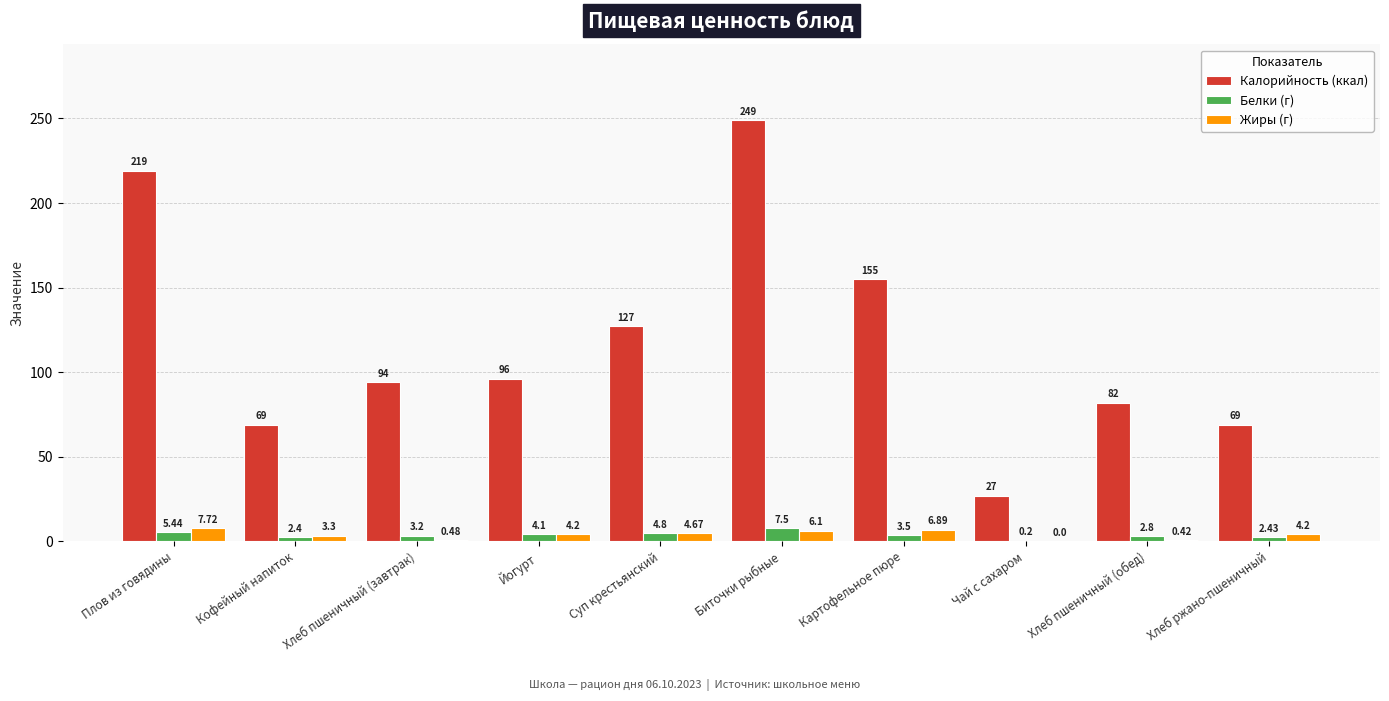

At which category does the chart reach its peak across all series?

Биточки рыбные